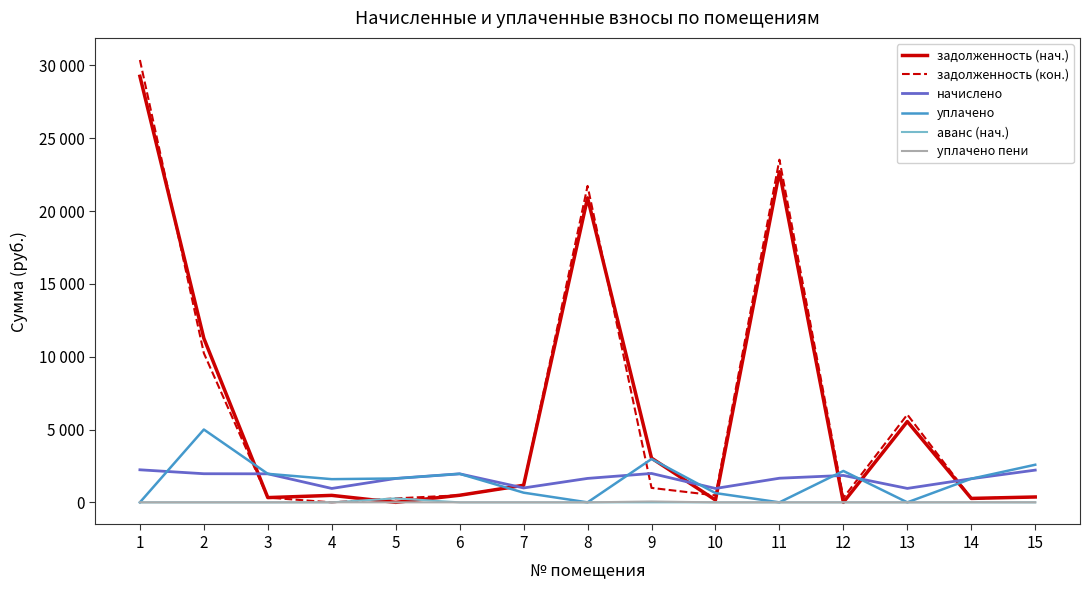

List the series in order of their peak value, lowest first.

уплачено пени, аванс (нач.), начислено, уплачено, задолженность (нач.), задолженность (кон.)